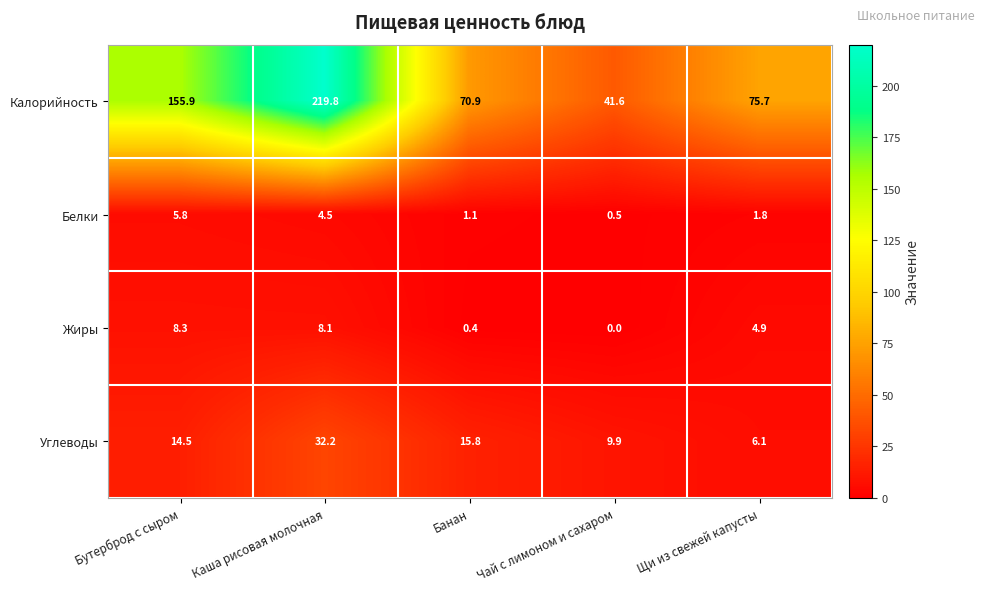

Which series has the largest total across all categories?

Калорийность